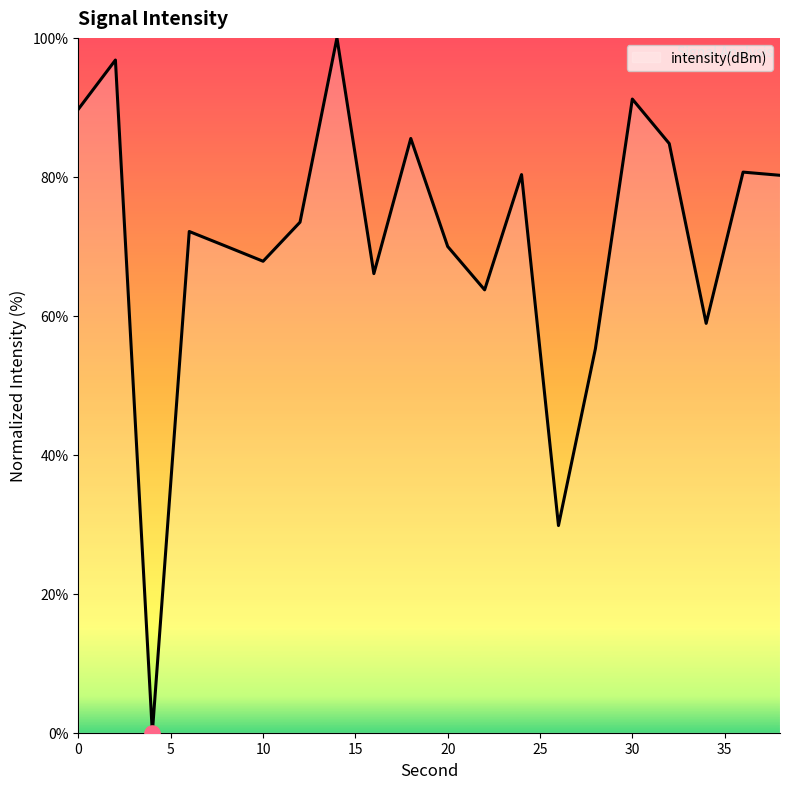

What is the greatest value displayed?

100.0